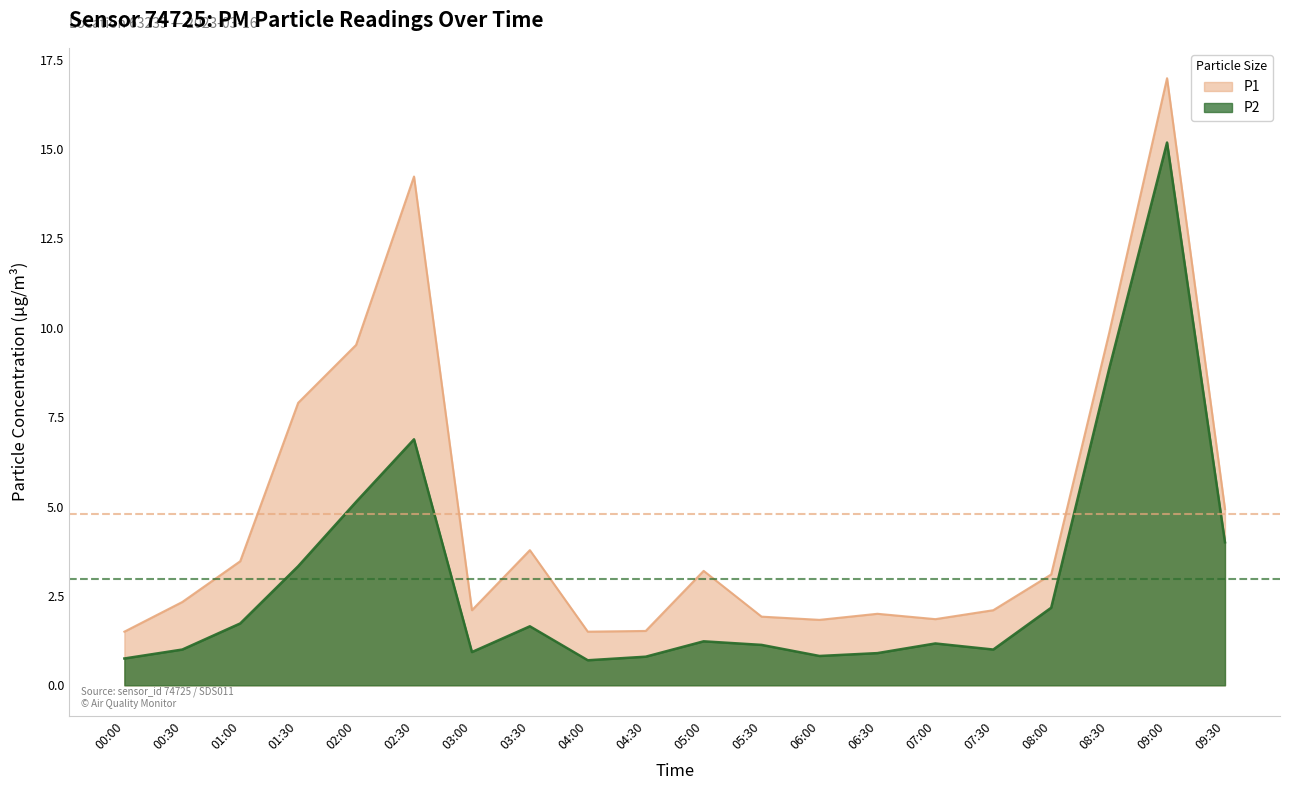

At which category is the sum across all series the highest?

09:00